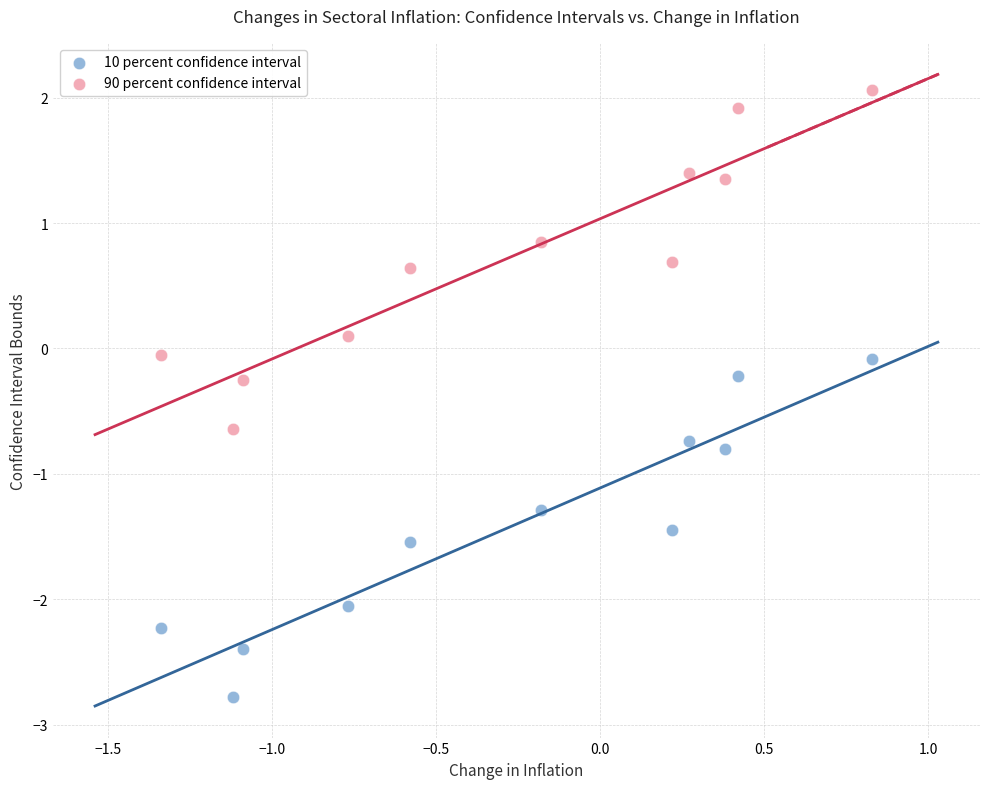

In the 10 percent confidence interval series, what Y value is closest to -1?

-0.8